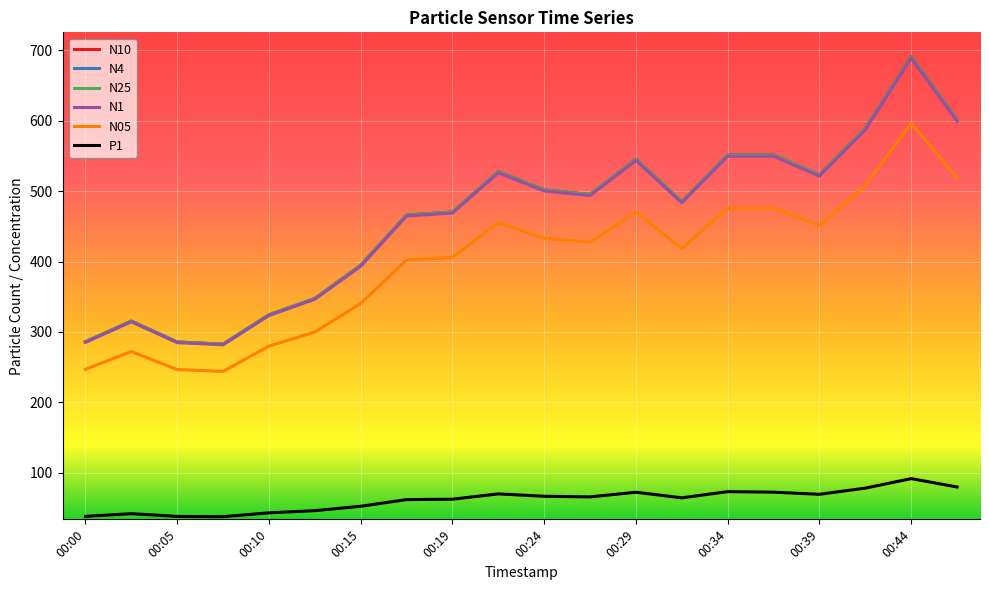

True or false: N4 and P1 cross at least once.

False